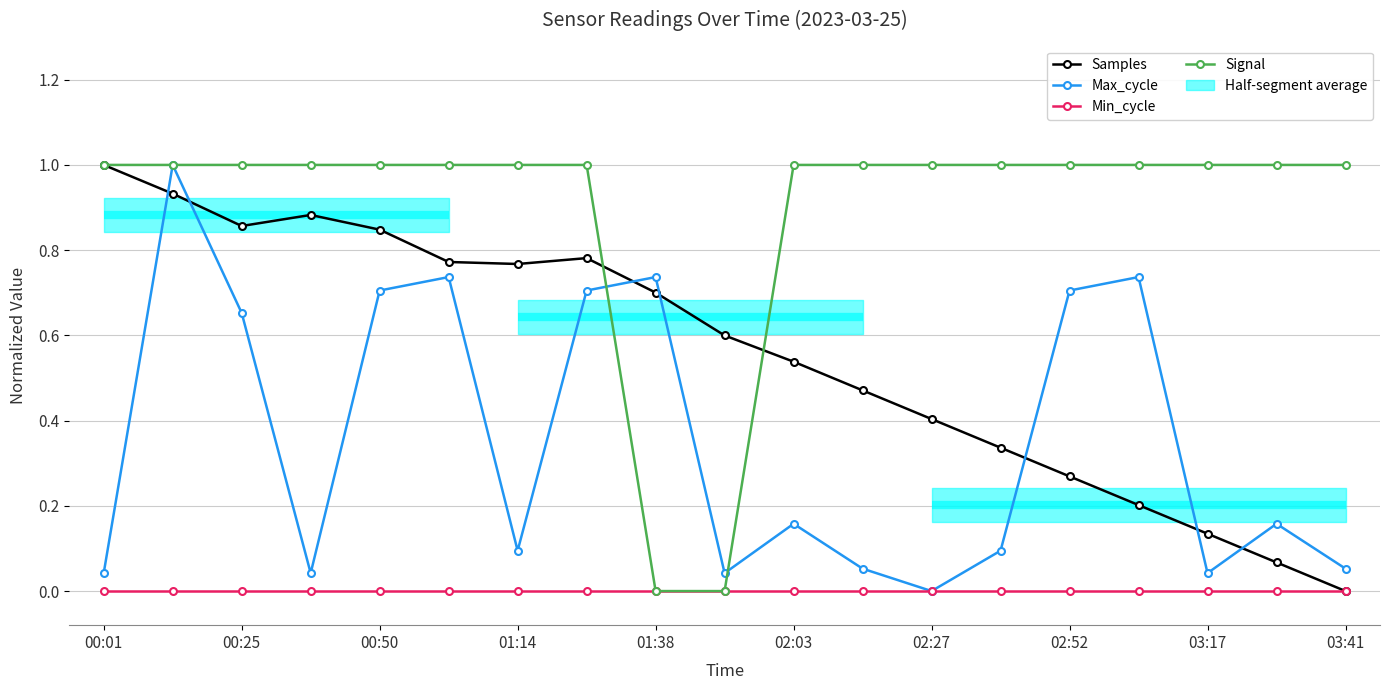

What is the difference between the Max_cycle values at 15 and 17?

0.6